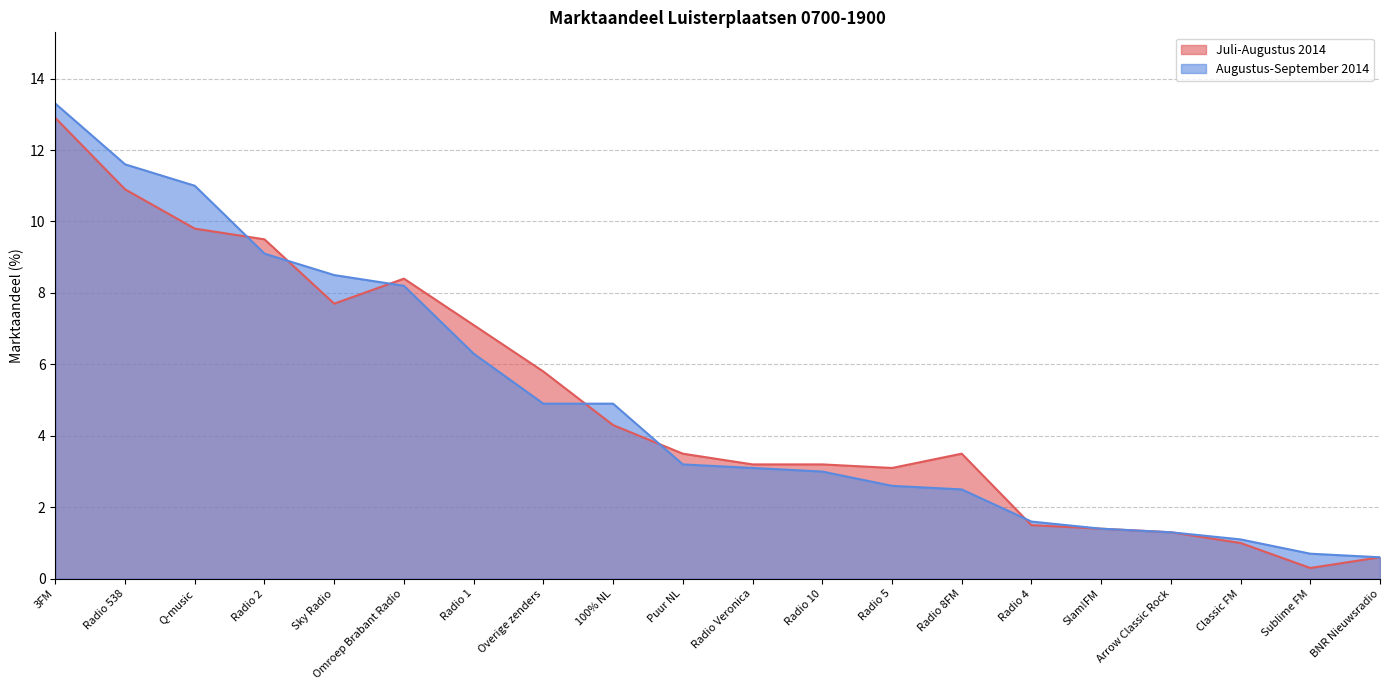

Is it true that Augustus-September 2014 equals 11.0 at Q-music?

True